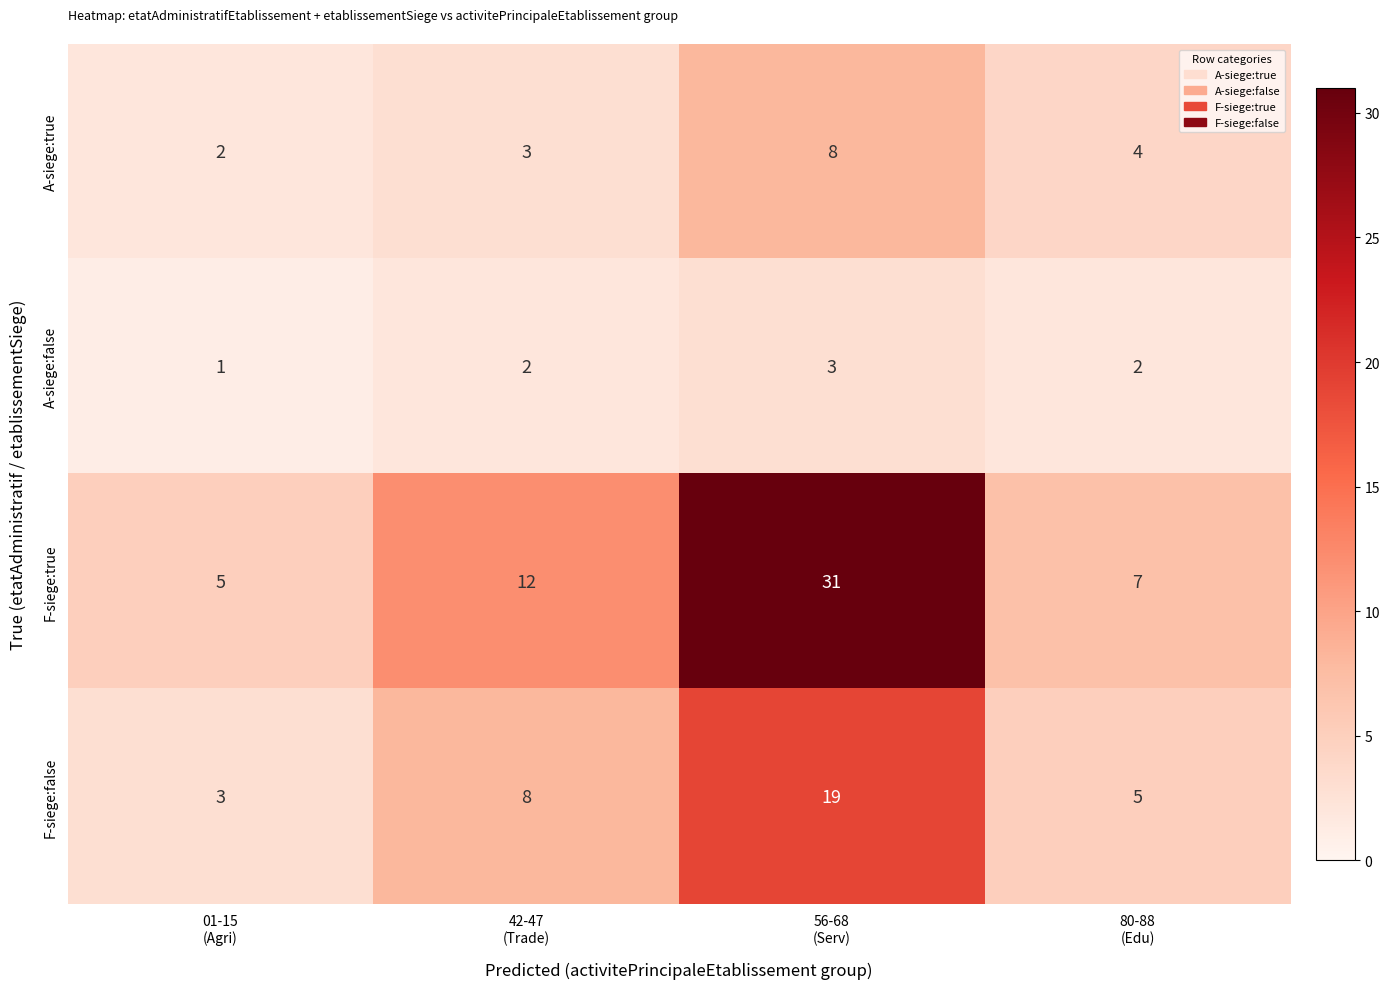

Which series has the largest total across all categories?

F-siege:true